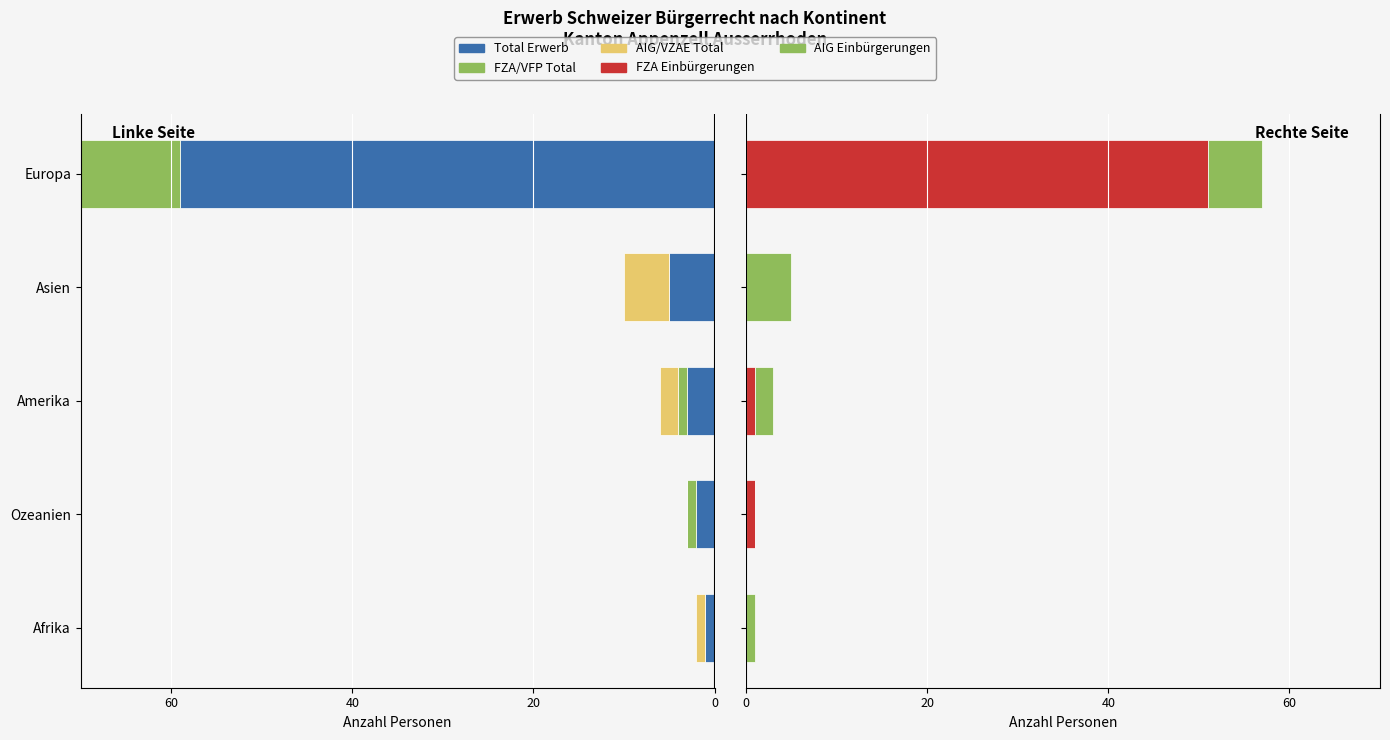

Between Amerika and Ozeanien, which is larger?

Ozeanien